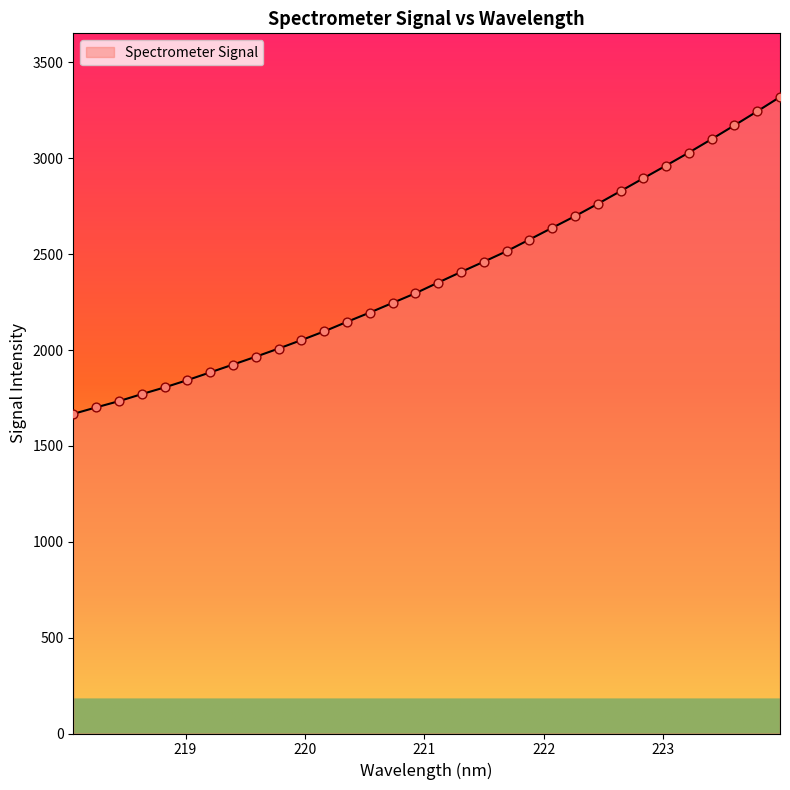

What is the smallest value displayed?

1667.0